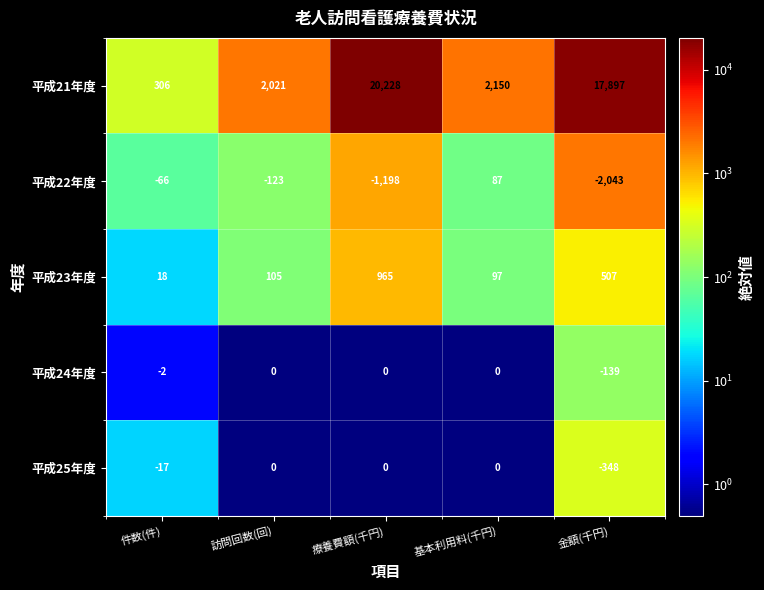

Which series has the widest spread of values?

平成21年度